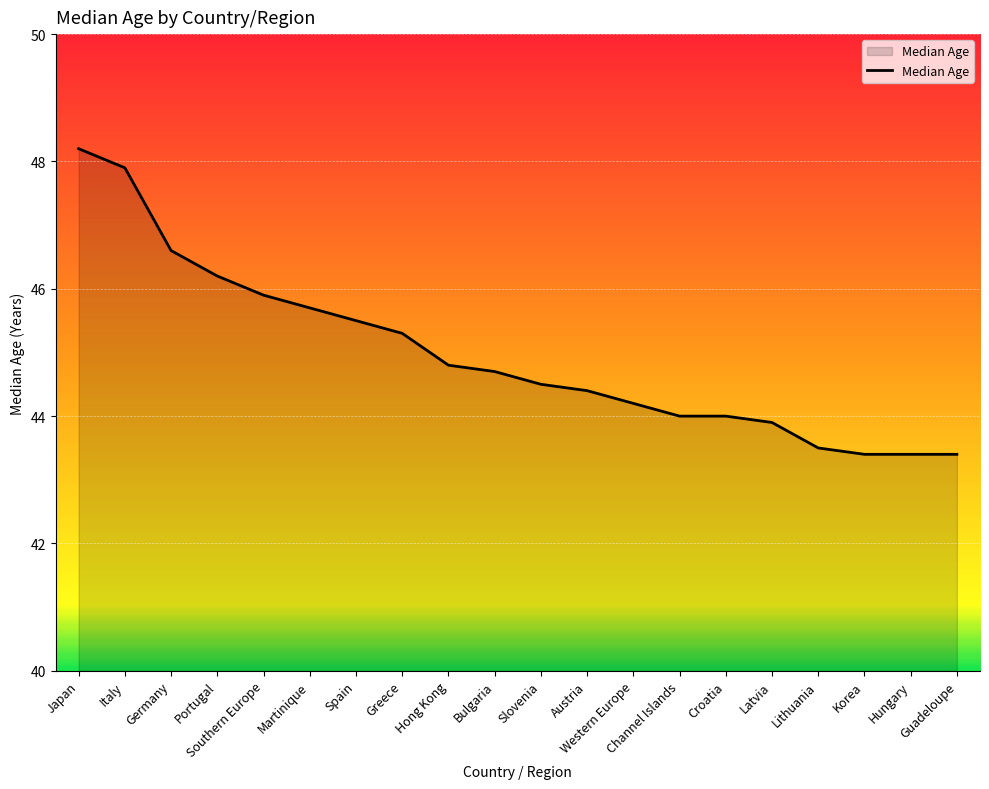

At which label does the data first exceed 44?

Japan